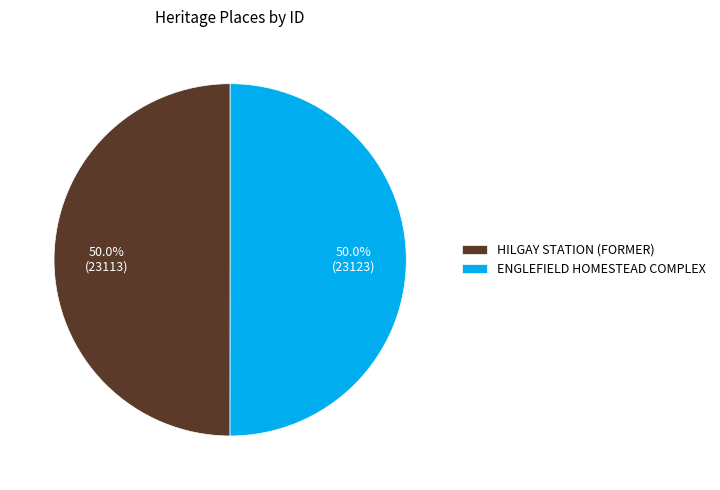

To the nearest percent, what percentage of the pie is ENGLEFIELD HOMESTEAD COMPLEX?

50%